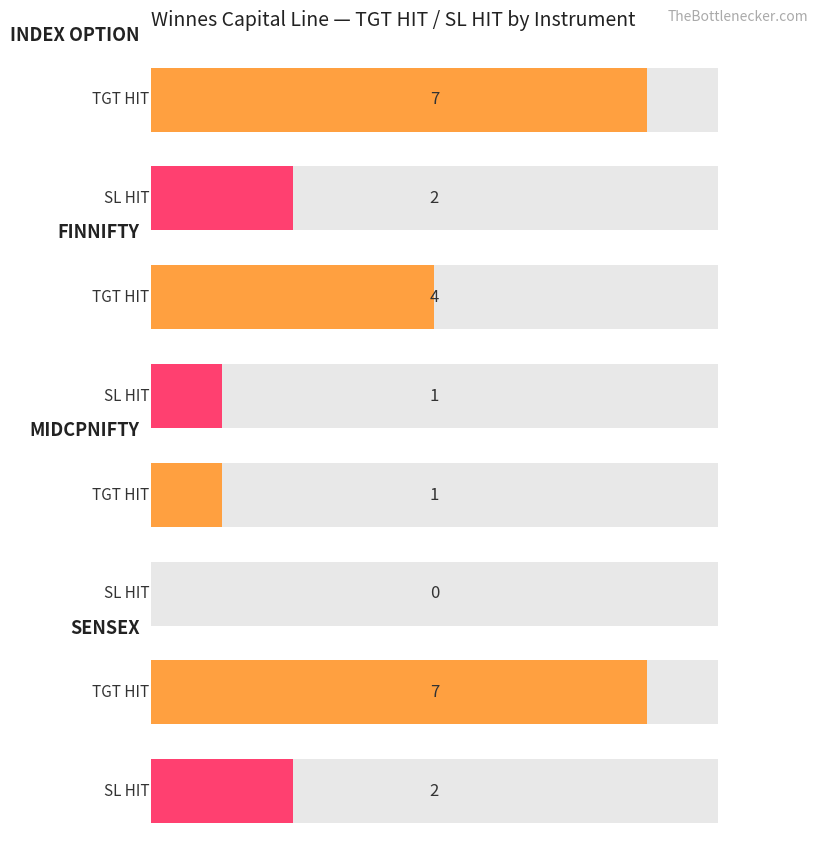

What are all the series names shown in the legend?

TGT HIT, SL HIT